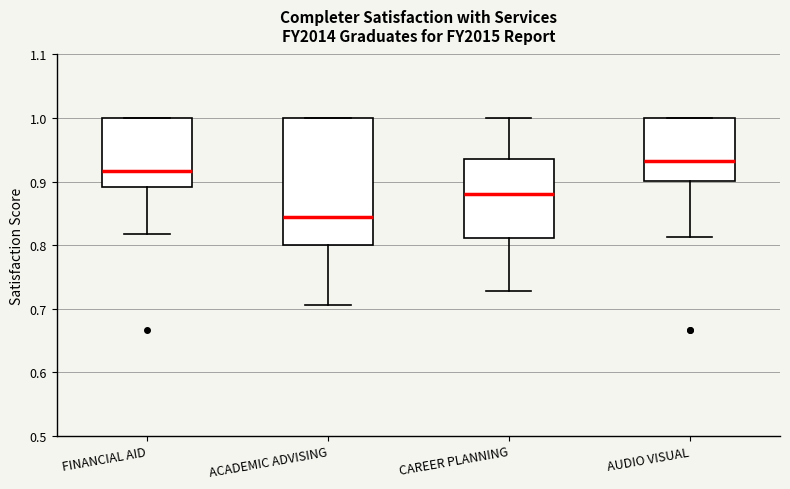

Where is the lower edge of the box for FINANCIAL AID on the y-axis? The values are not printed on the chart, so give them approximately, as read against the axis.

0.89